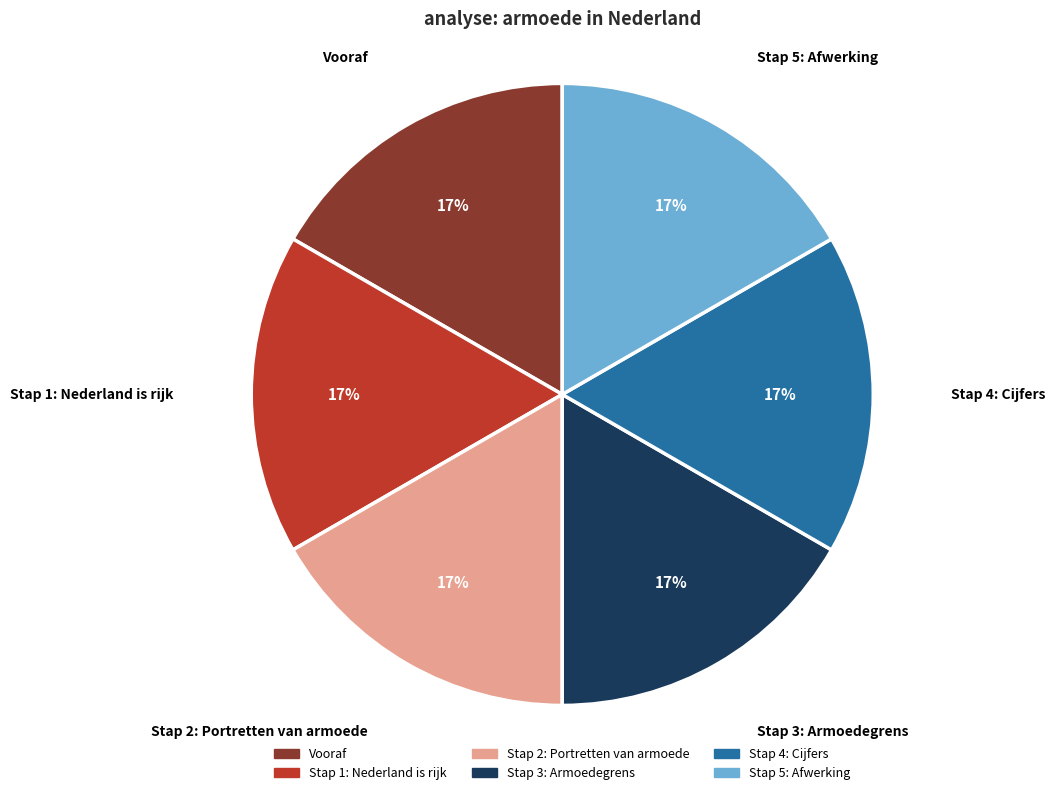

To the nearest percent, what percentage of the pie is Stap 4: Cijfers?

17%